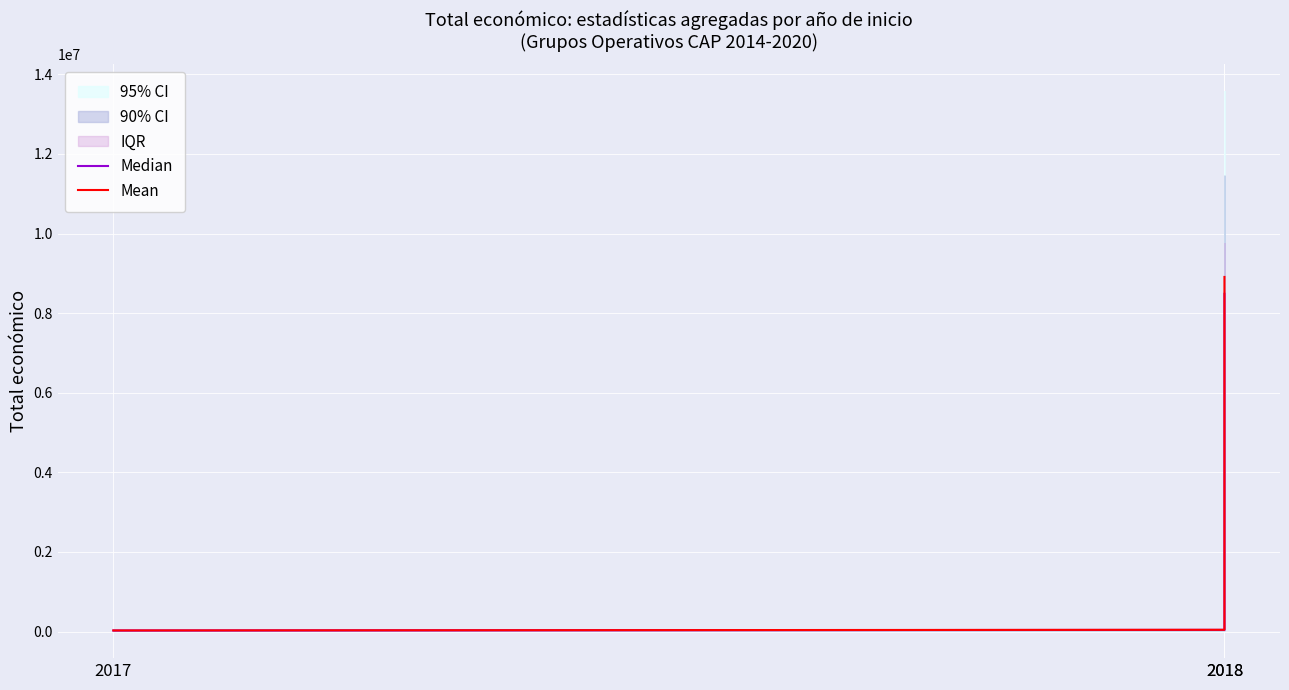

Which series has the largest total across all categories?

Mean